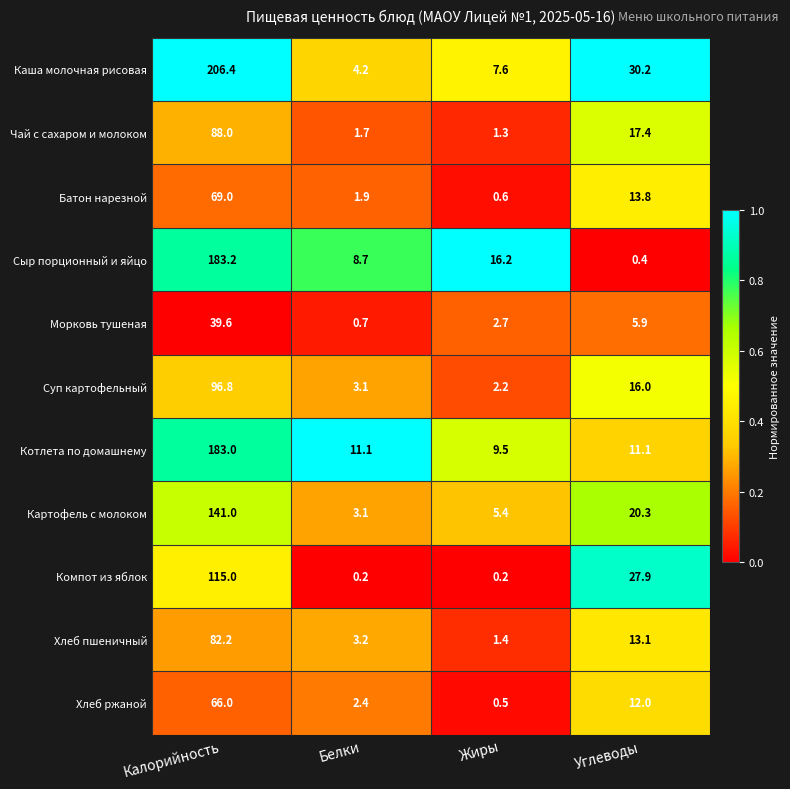

Rank the series by their maximum value, from lowest to highest.

Морковь тушеная, Хлеб ржаной, Батон нарезной, Хлеб пшеничный, Чай с сахаром и молоком, Суп картофельный, Компот из яблок, Картофель с молоком, Котлета по домашнему, Сыр порционный и яйцо, Каша молочная рисовая